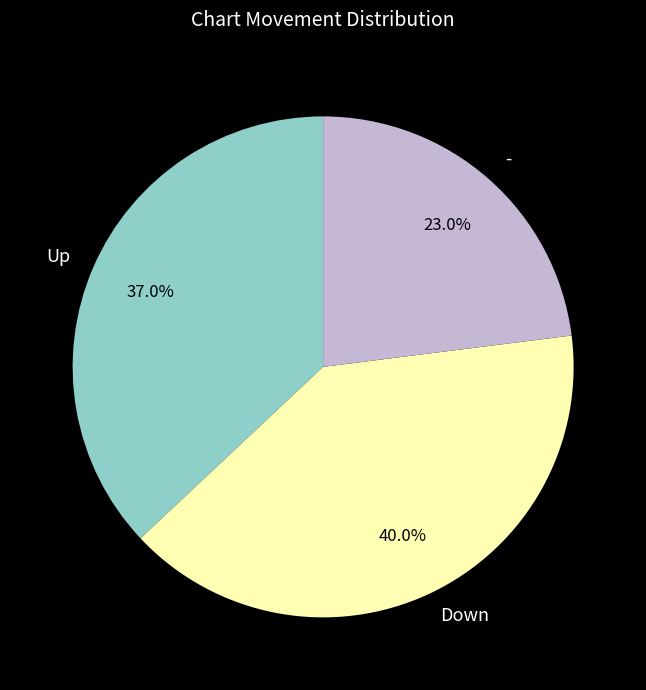

How many segments does this pie chart have?

3